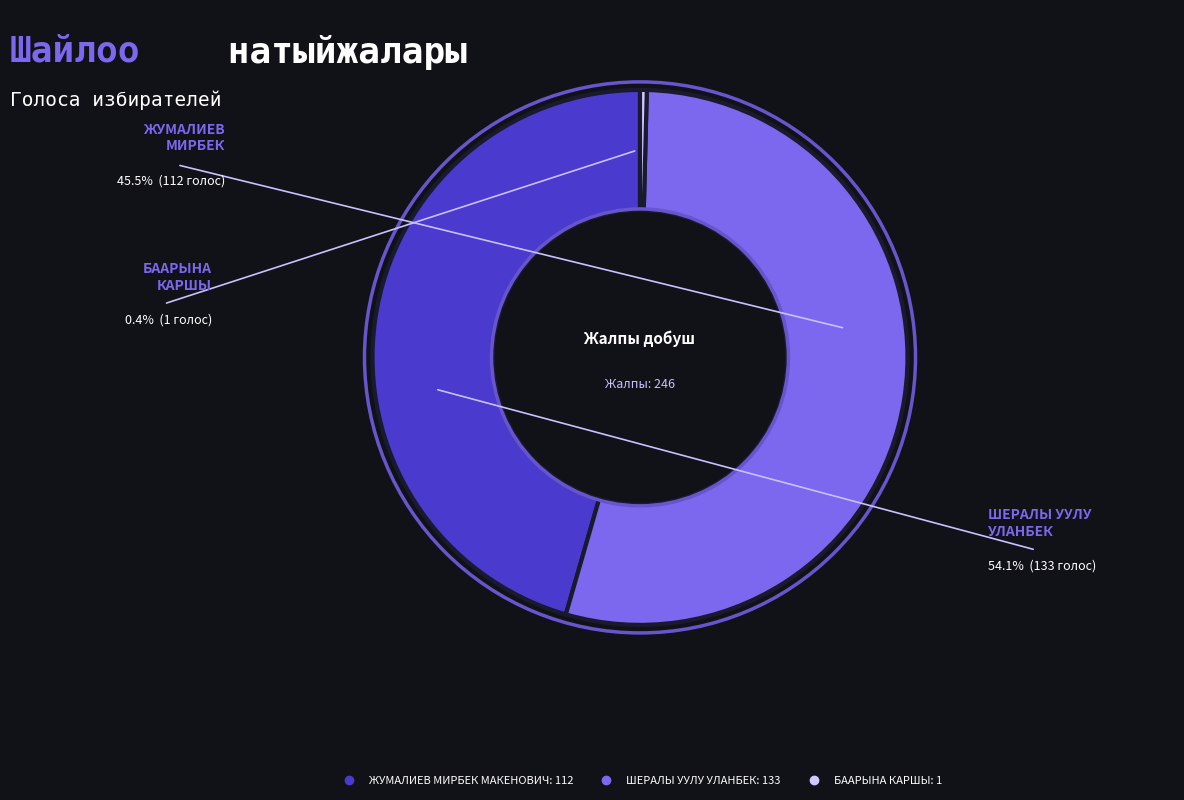

Which slice is the largest?

ШЕРАЛЫ УУЛУ УЛАНБЕК